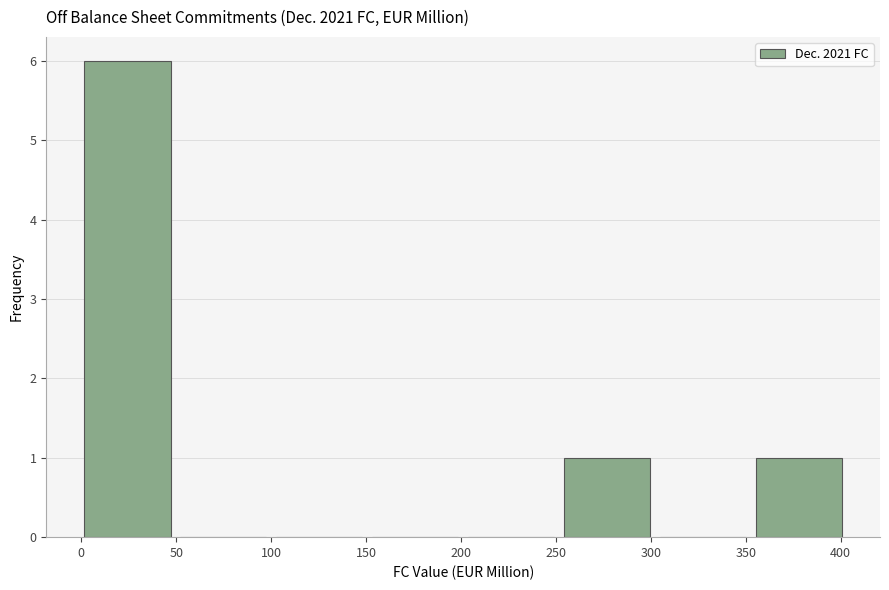

Reading left to right, transcribe this chart: for each bar, give the range it covers on the x-axis and its height. Neither the bar edges nor the heights are printed on the chart, so give them approximately, as read against the axes.

0 to 50: 6
50 to 100: 0
100 to 150: 0
150 to 200: 0
200 to 250: 0
250 to 300: 1
300 to 355: 0
355 to 405: 1